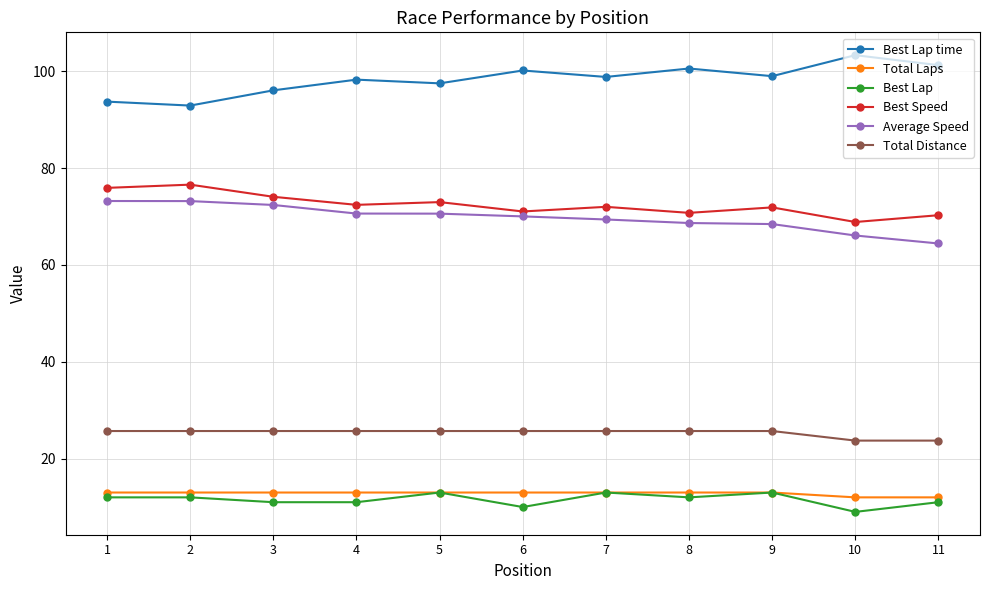

Is it true that Average Speed equals 39.2 at 1?

False